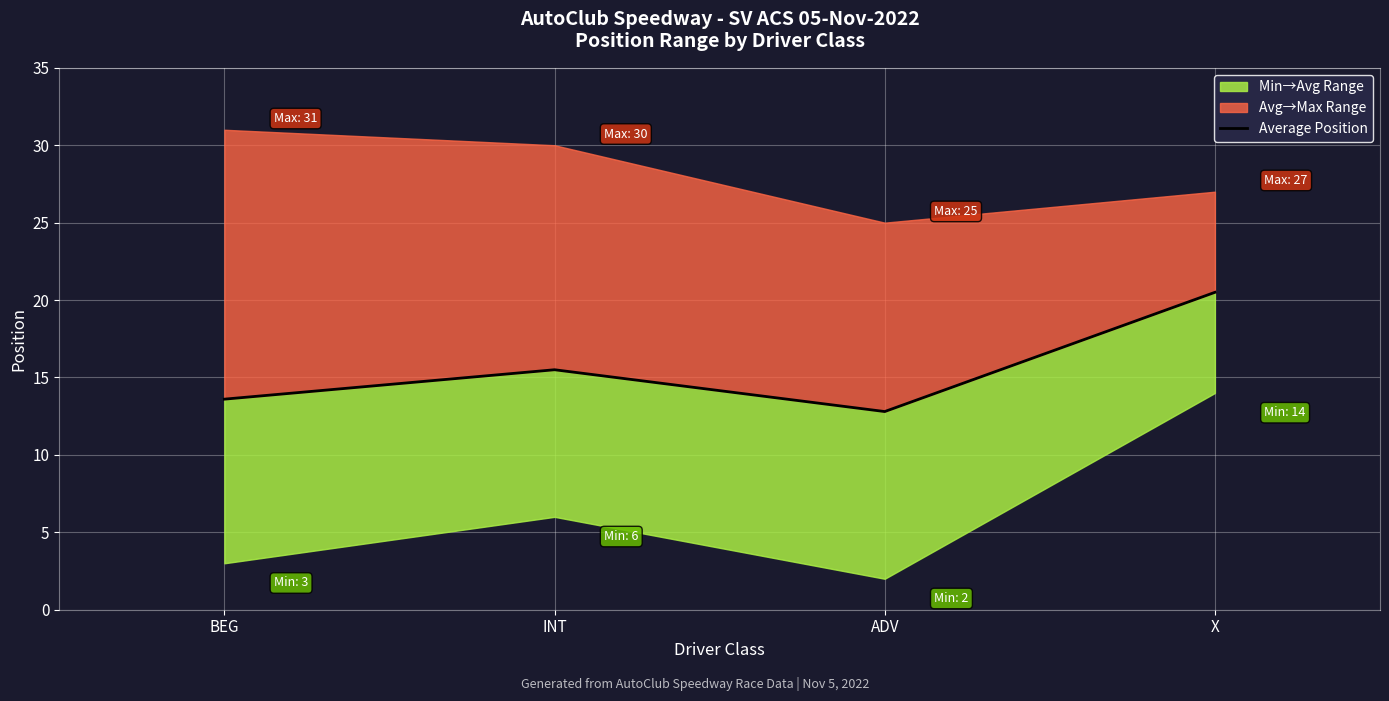

What position from the left is X?

4